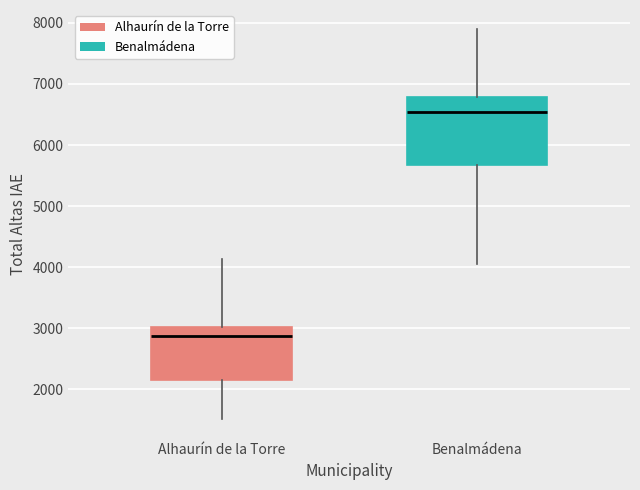

Which box's median line is the lowest?

Alhaurín de la Torre